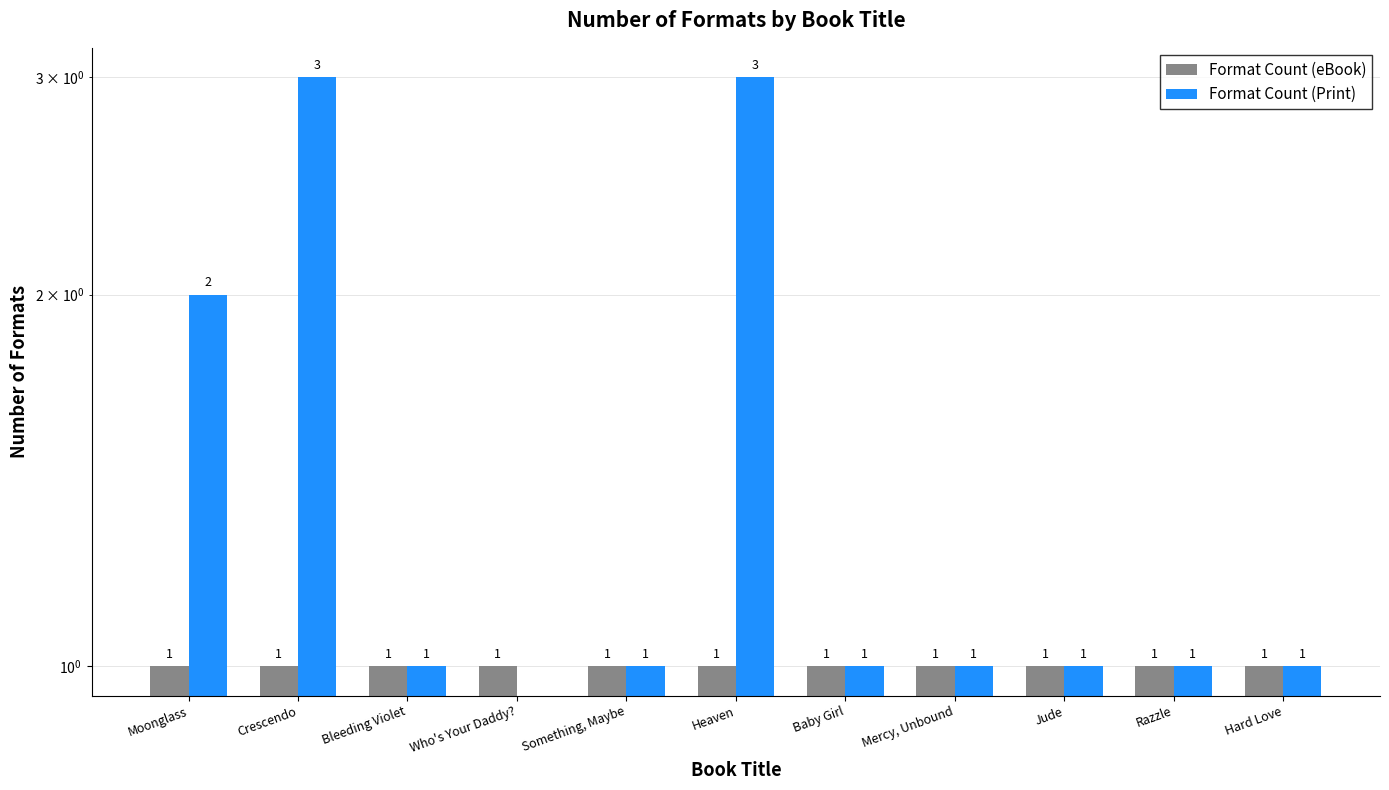

Which has a higher value, Baby Girl or Bleeding Violet?

Baby Girl